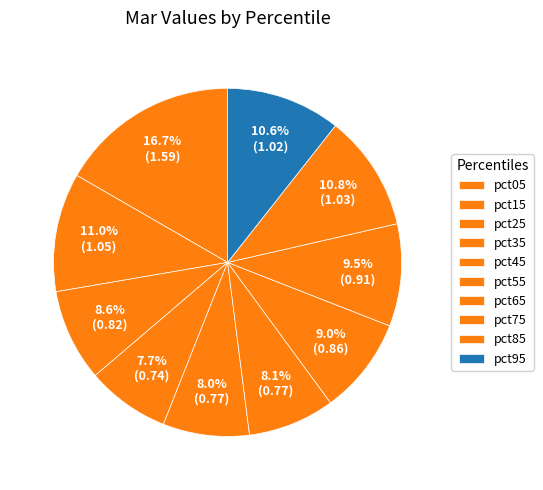

Count the number of slices in the pie.

10